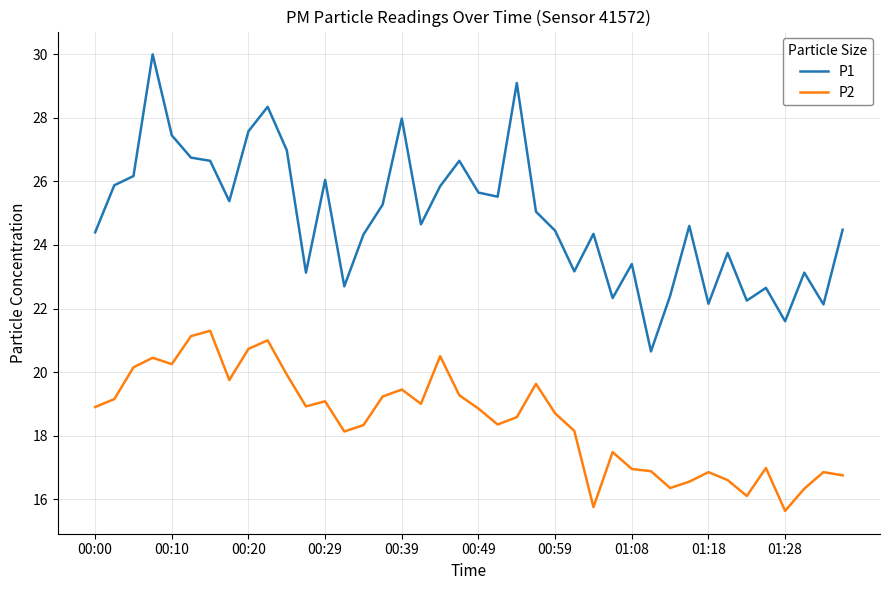

Which series has the largest total across all categories?

P1